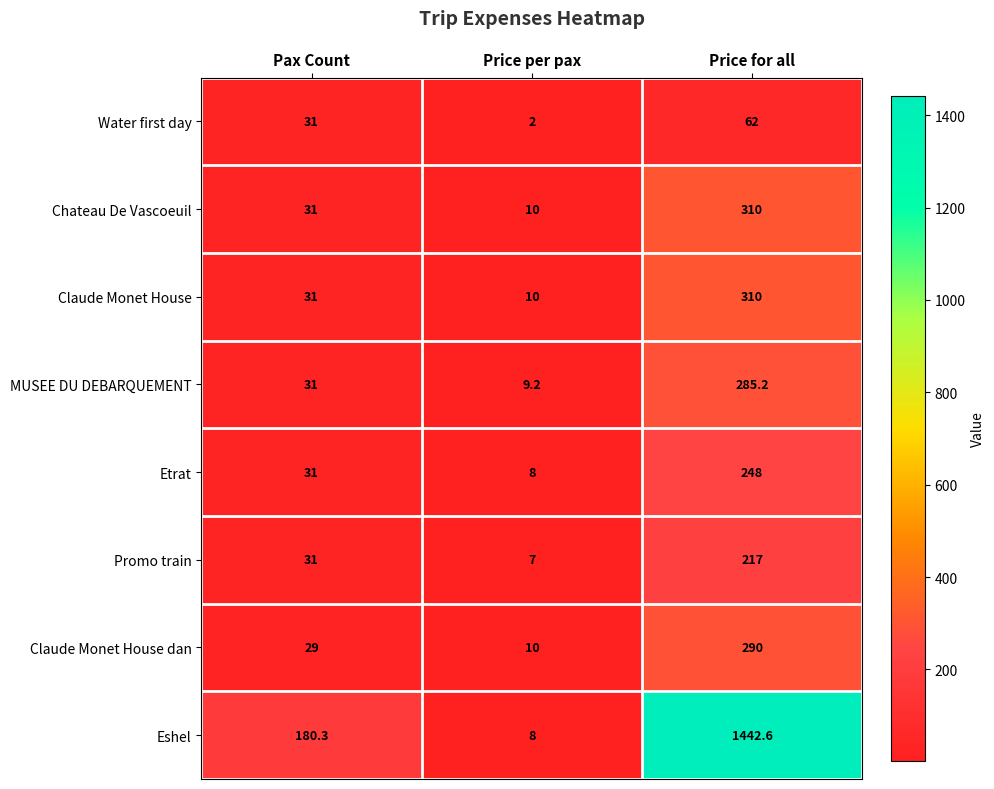

Reading left to right, transcribe all the data shown in this chart.

Water first day: Pax Count=31.0	Price per pax=2.0	Price for all=62.0
Chateau De Vascoeuil: Pax Count=31.0	Price per pax=10.0	Price for all=310.0
Claude Monet House: Pax Count=31.0	Price per pax=10.0	Price for all=310.0
MUSEE DU DEBARQUEMENT: Pax Count=31.0	Price per pax=9.2	Price for all=285.2
Etrat: Pax Count=31.0	Price per pax=8.0	Price for all=248.0
Promo train: Pax Count=31.0	Price per pax=7.0	Price for all=217.0
Claude Monet House dan: Pax Count=29.0	Price per pax=10.0	Price for all=290.0
Eshel: Pax Count=180.3	Price per pax=8.0	Price for all=1442.6